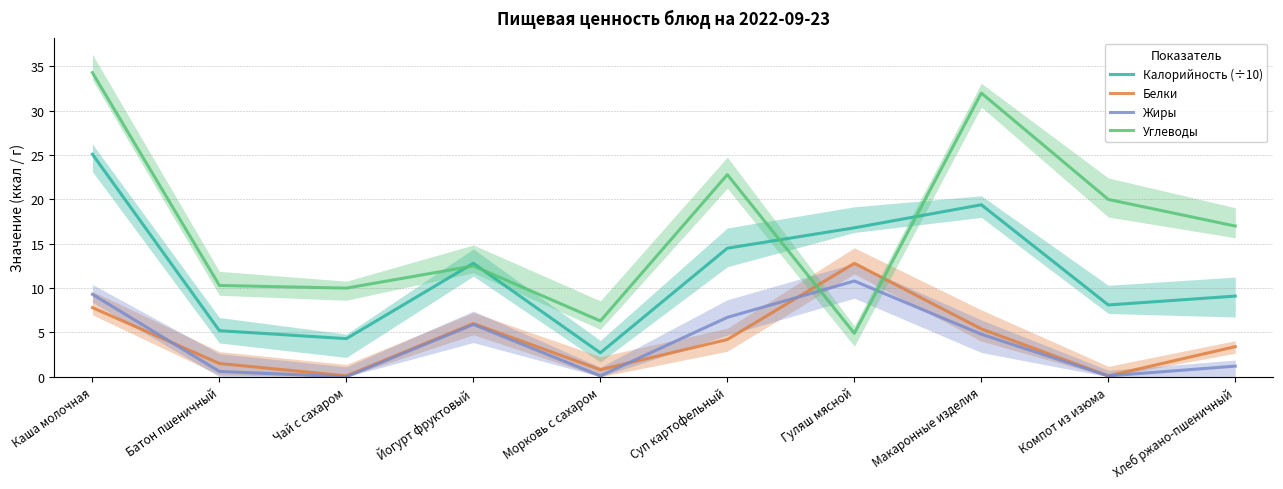

At Суп картофельный, list the series in order from smallest to largest.

Белки, Жиры, Калорийность (÷10), Углеводы